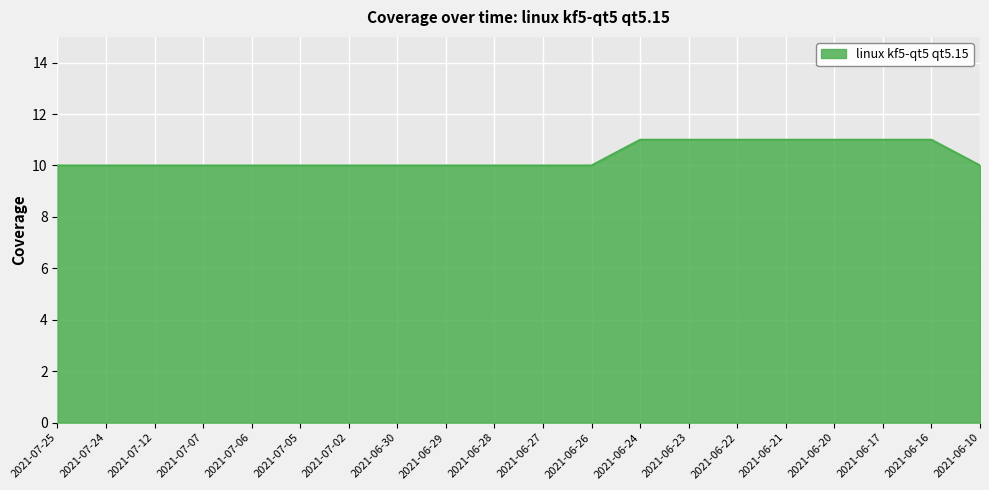

What is the greatest value displayed?

11